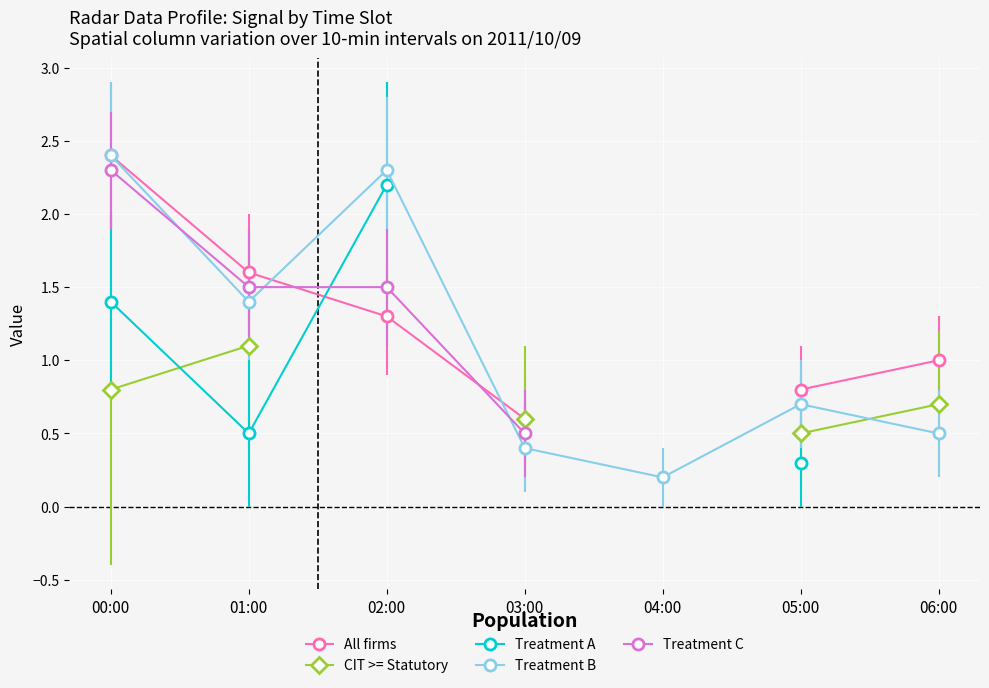

Which category has the highest value in the Treatment A series?

02:00